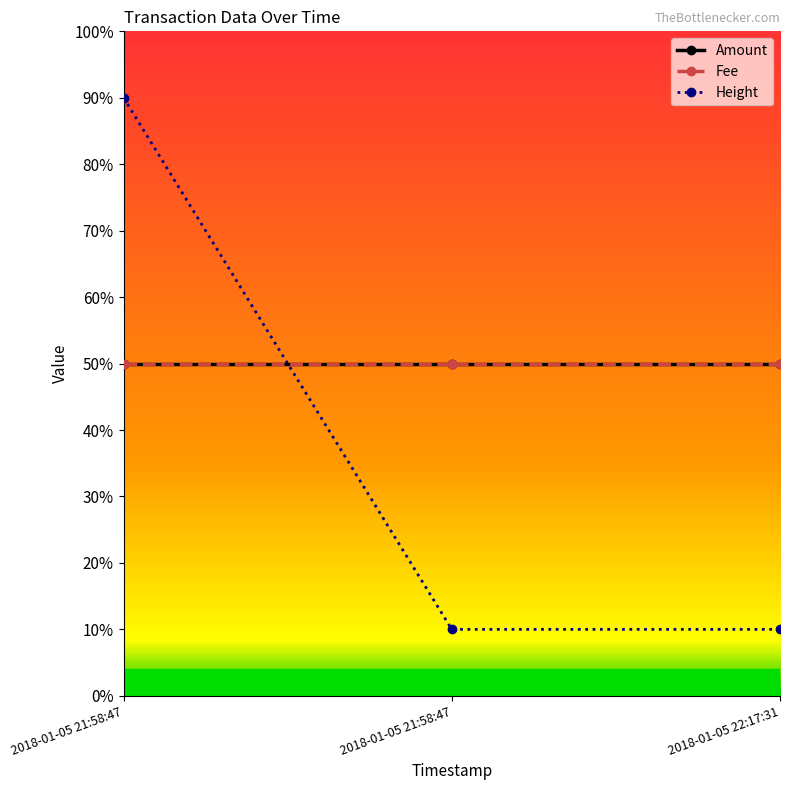

How many lines are shown in the chart?

3